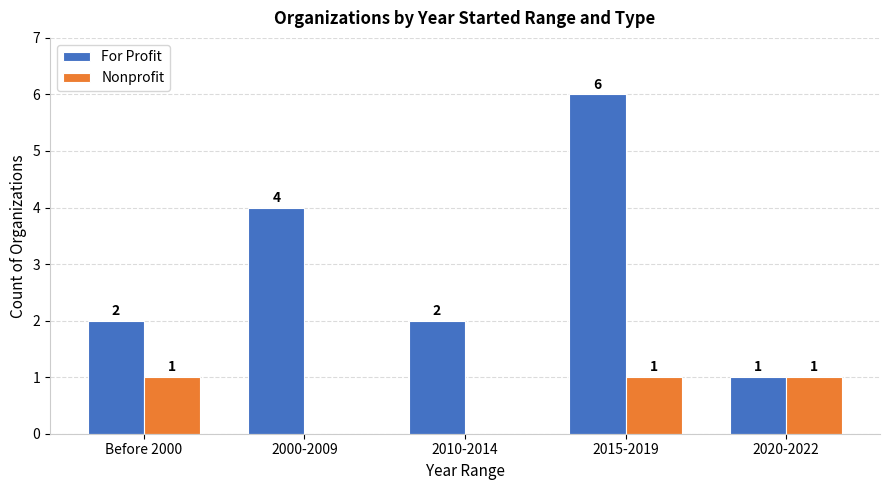

What is the sum of all Nonprofit values?

3